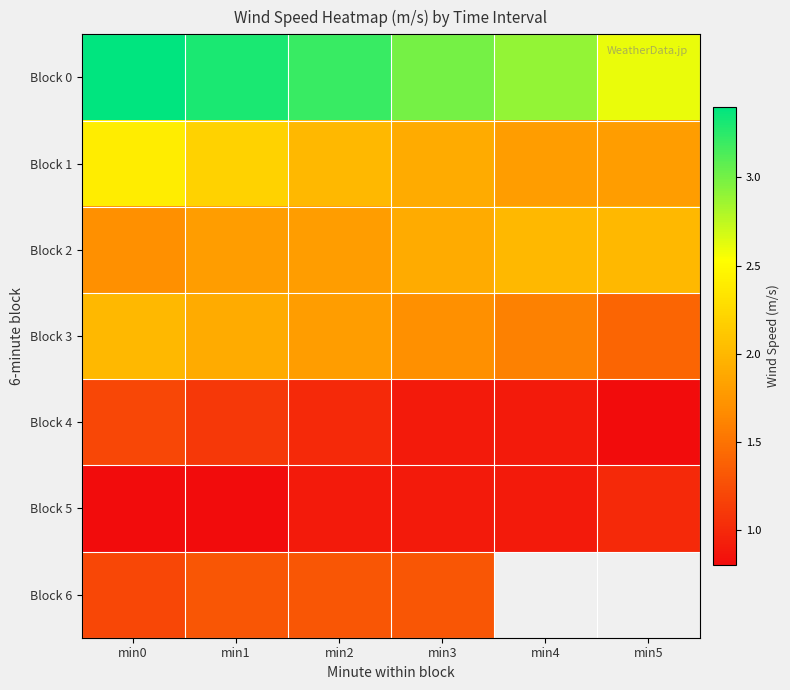

True or false: Block 1 has a value of 1.8 at min5.

True